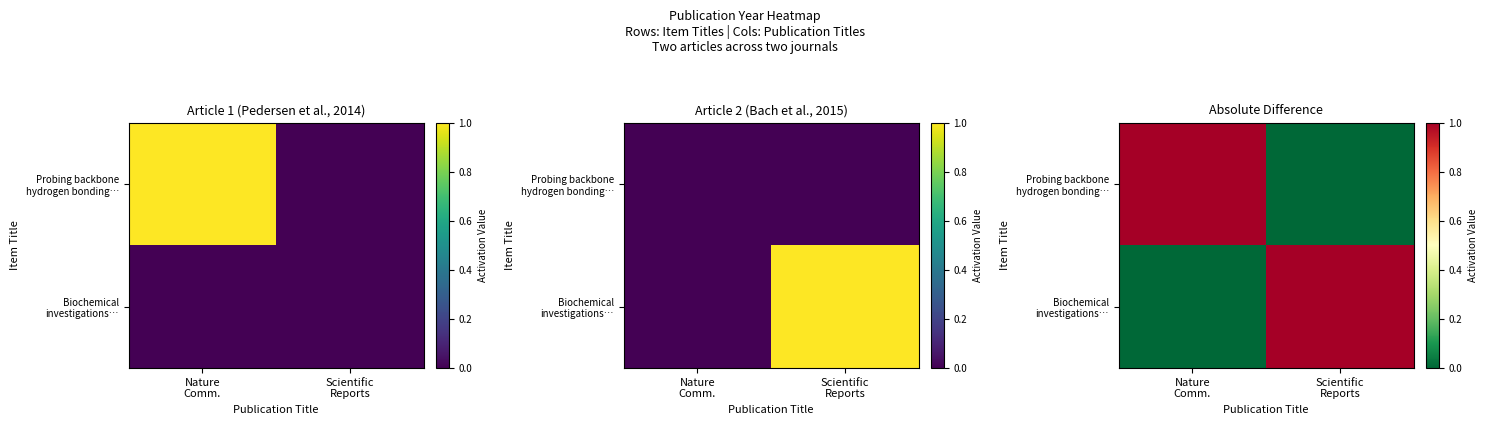

At which label is Biochemical investigations… closest to 0?

Nature Comm.